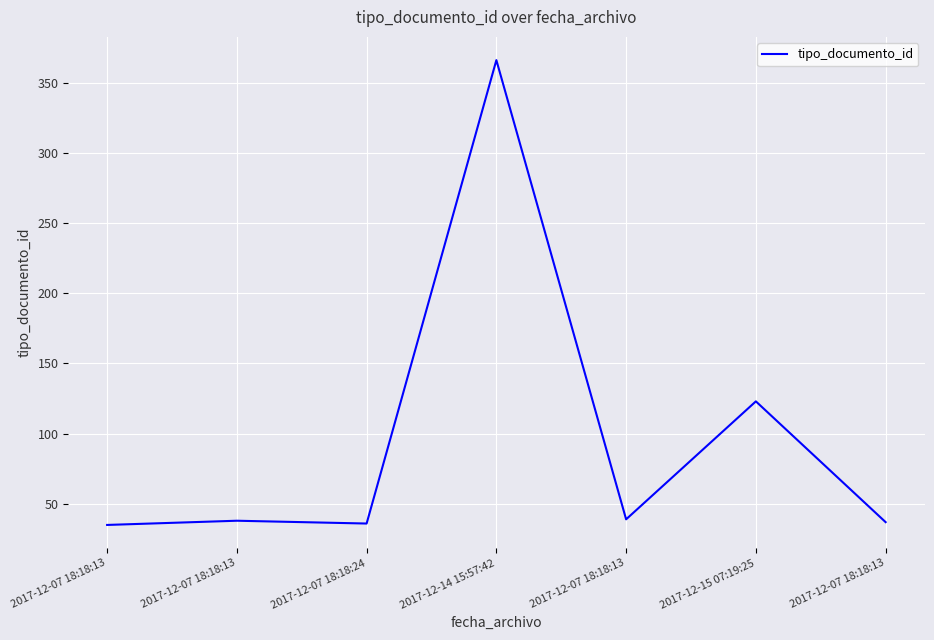

How many interior local peaks (higher than both neighbors) does the data have?

3